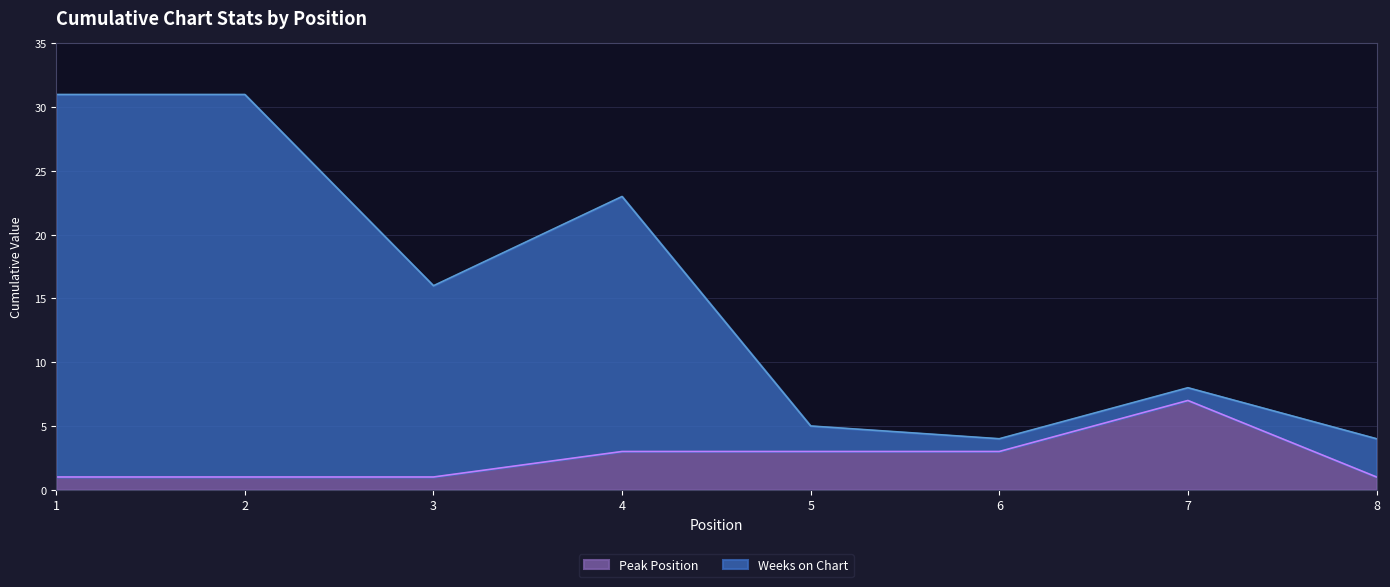

Does the chart display data point markers on the line(s)?

No